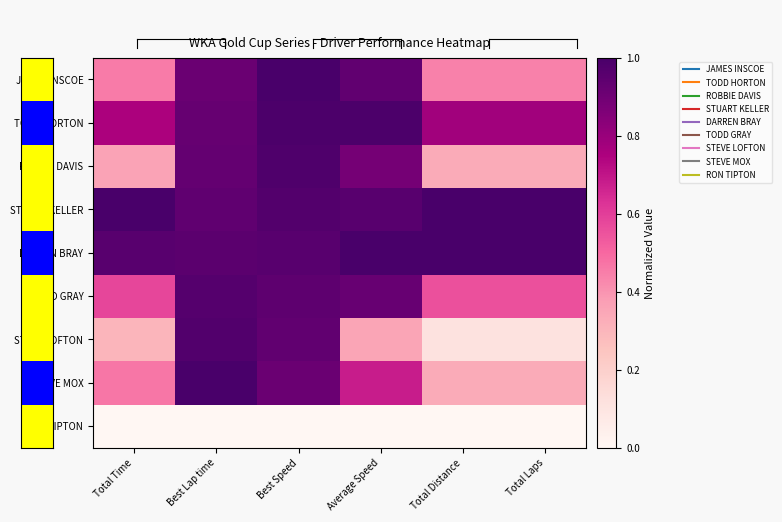

List the series in order of their peak value, highest first.

JAMES INSCOE, STUART KELLER, DARREN BRAY, STEVE MOX, TODD HORTON, ROBBIE DAVIS, STEVE LOFTON, TODD GRAY, RON TIPTON